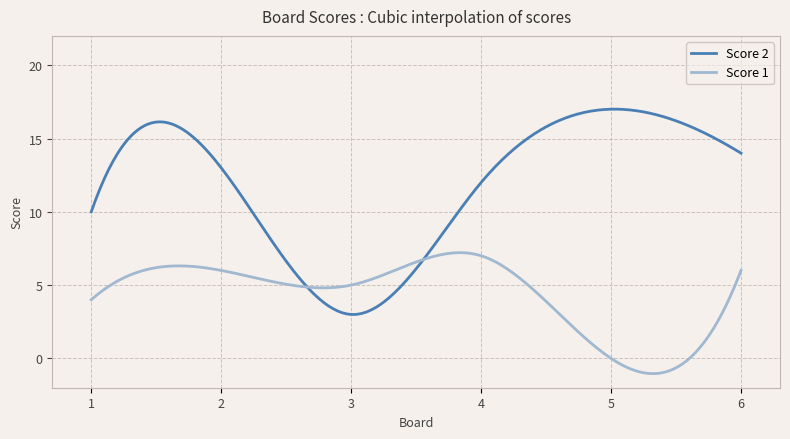

Which series has the largest total across all categories?

Score 2